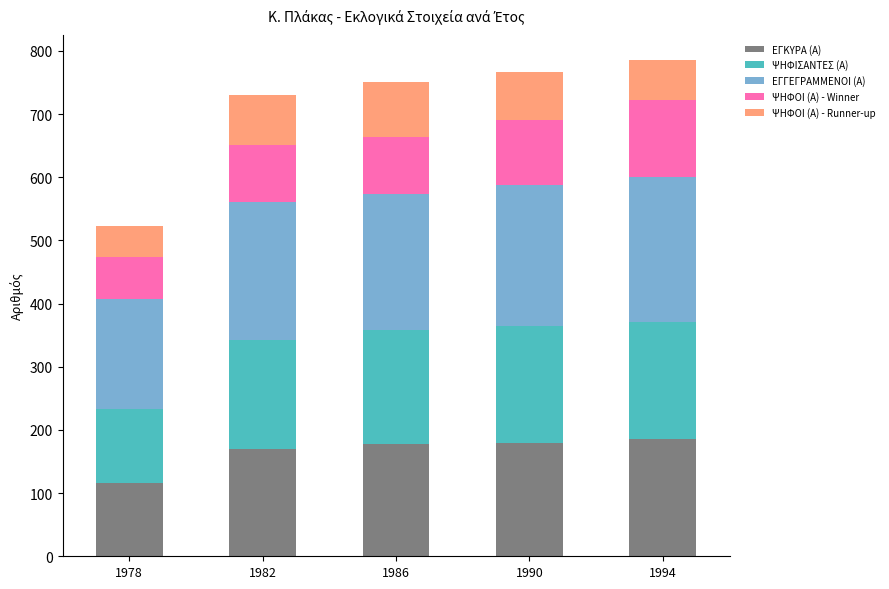

At which label does ΕΓΚΥΡΑ (Α) reach its minimum?

1978